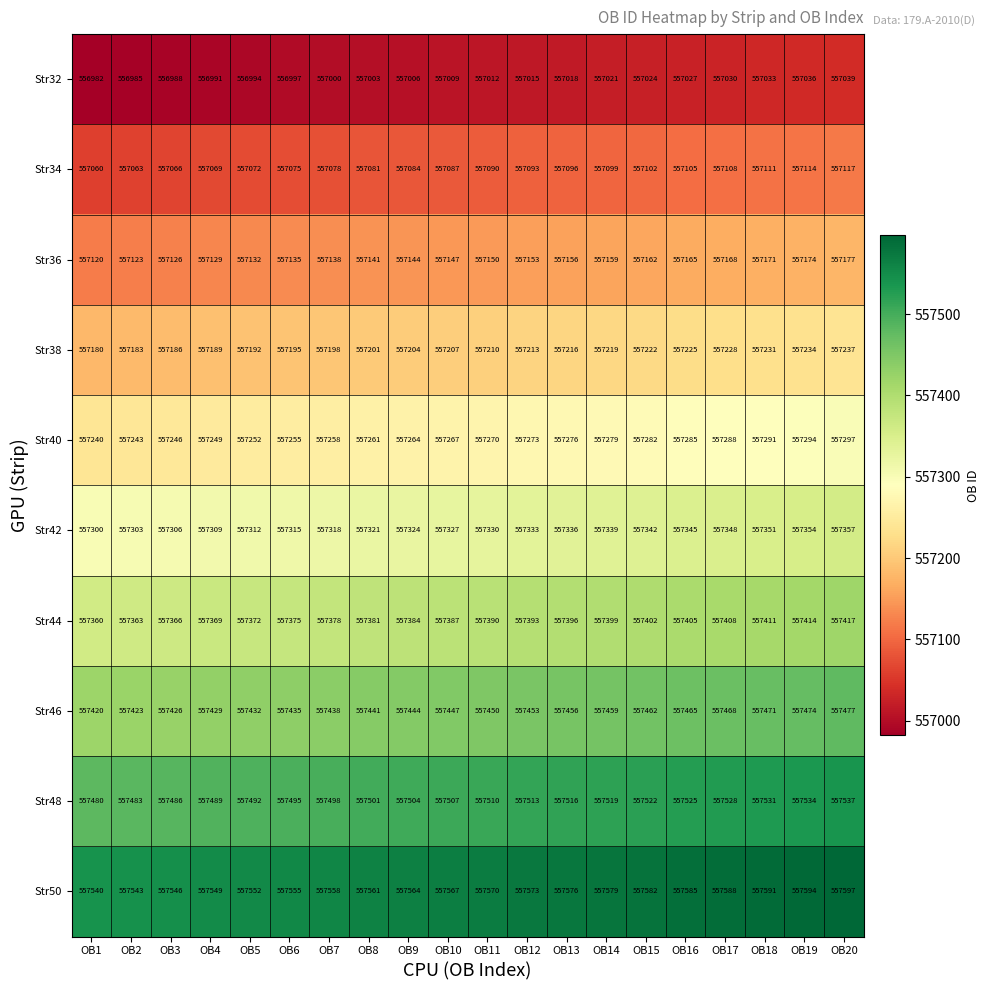

Which series has the largest total across all categories?

Str50